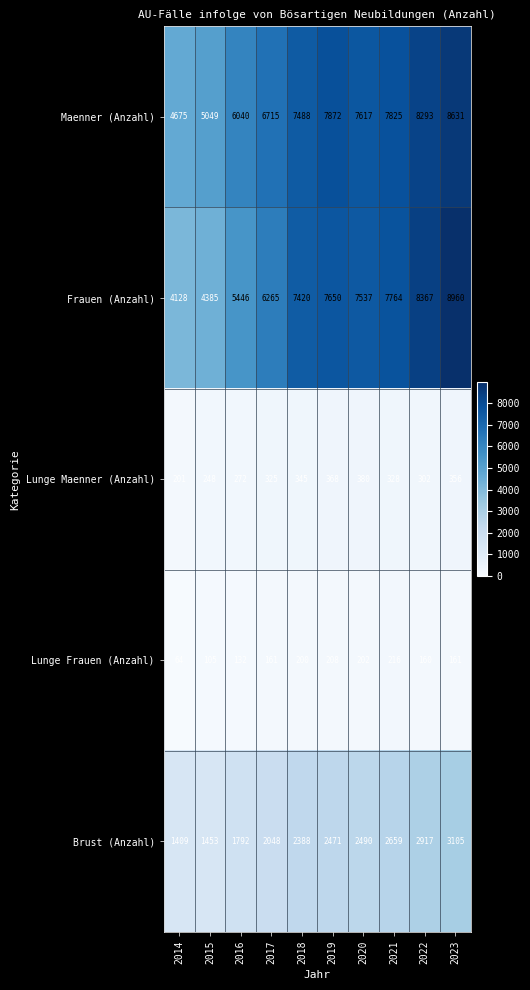

At how many categories does at least one series exceed 2207?

10